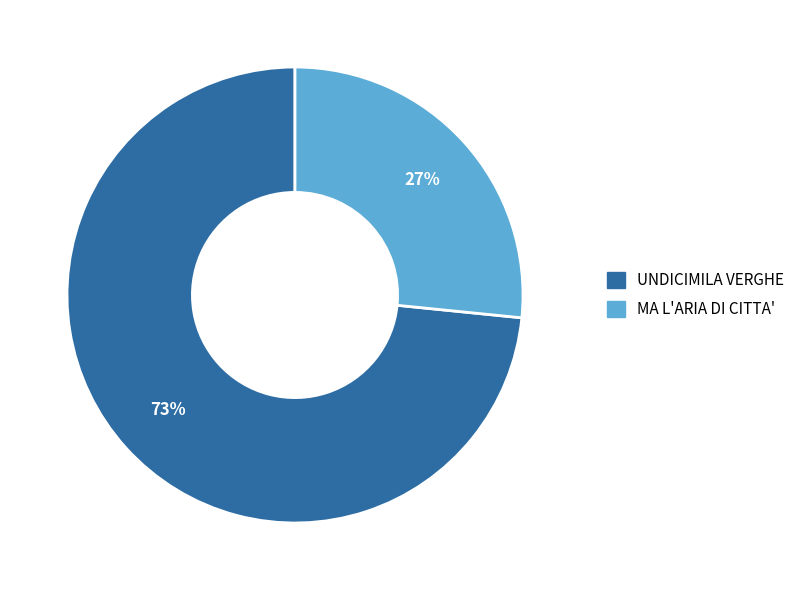

To the nearest percent, what portion does UNDICIMILA VERGHE represent?

73%